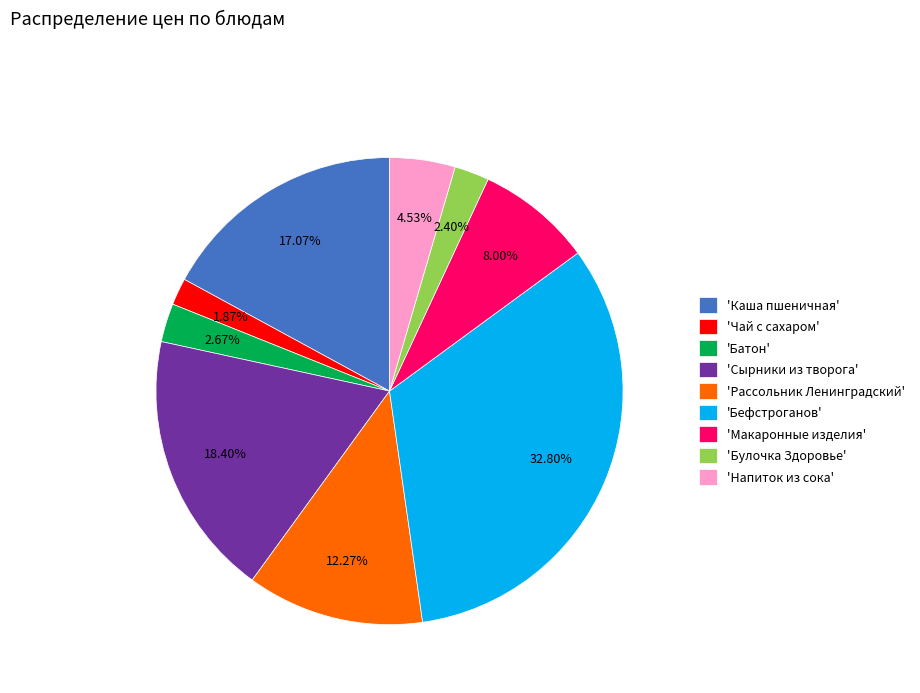

What is the ratio of the value at 'Рассольник Ленинградский' to the value at 'Чай с сахаром'?

6.6